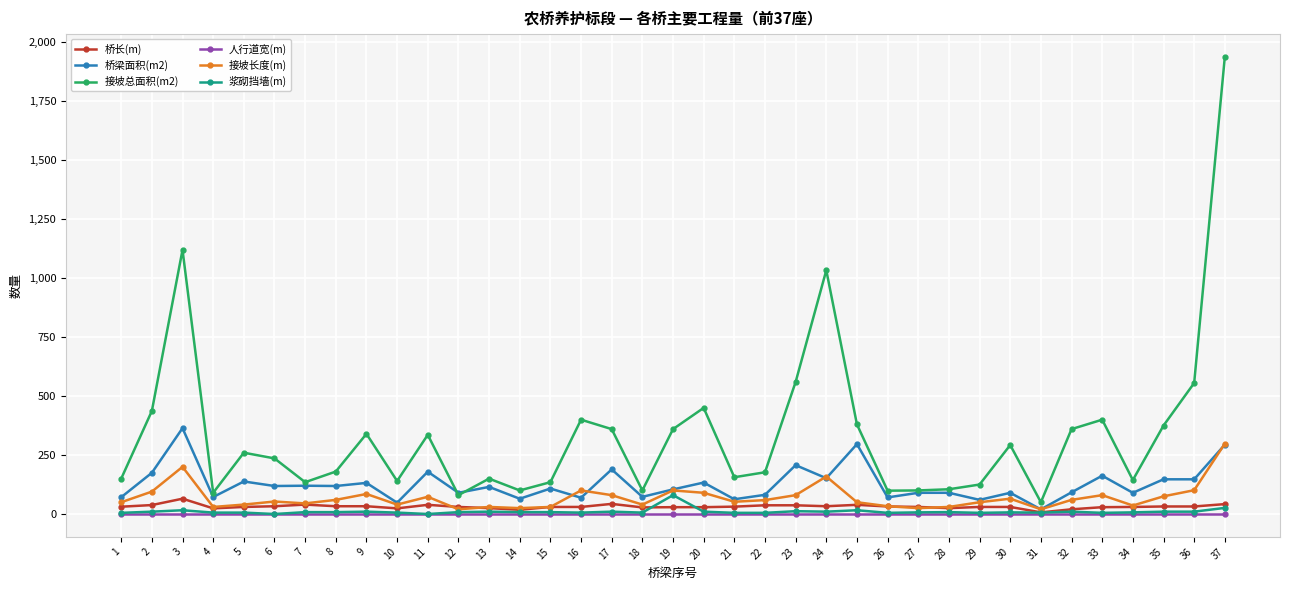

Which series has the largest range (max minus min)?

接坡总面积(m2)